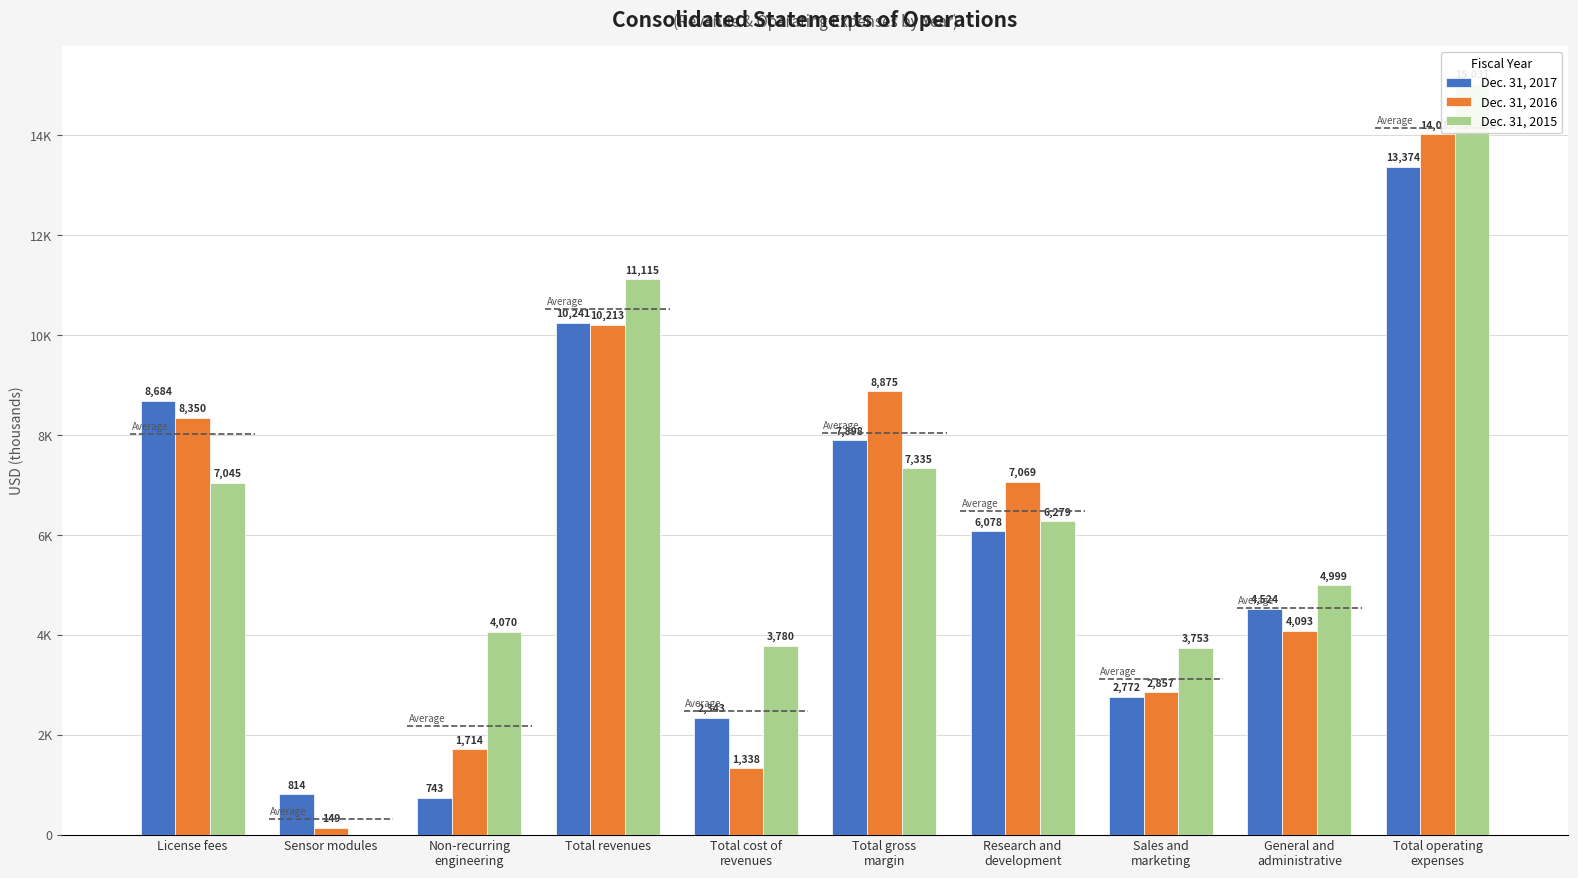

What is the difference between the Dec. 31, 2017 values at Sensor modules and Total operating
expenses?

12560